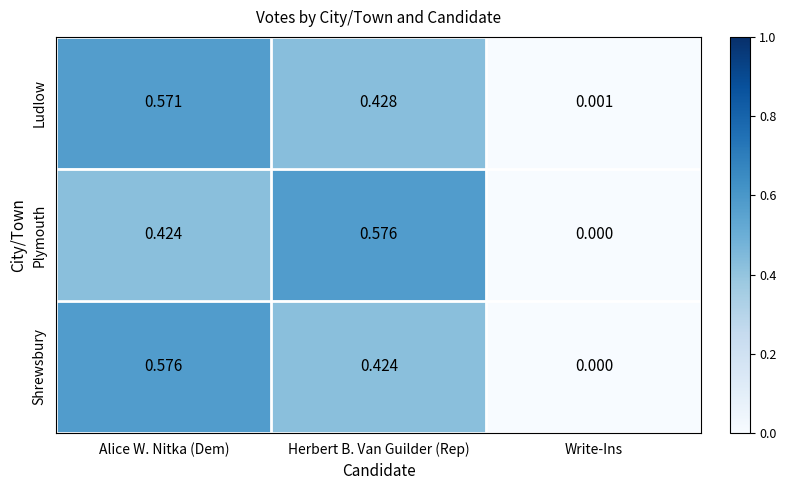

Which category has the highest value in the Ludlow series?

Alice W. Nitka (Dem)